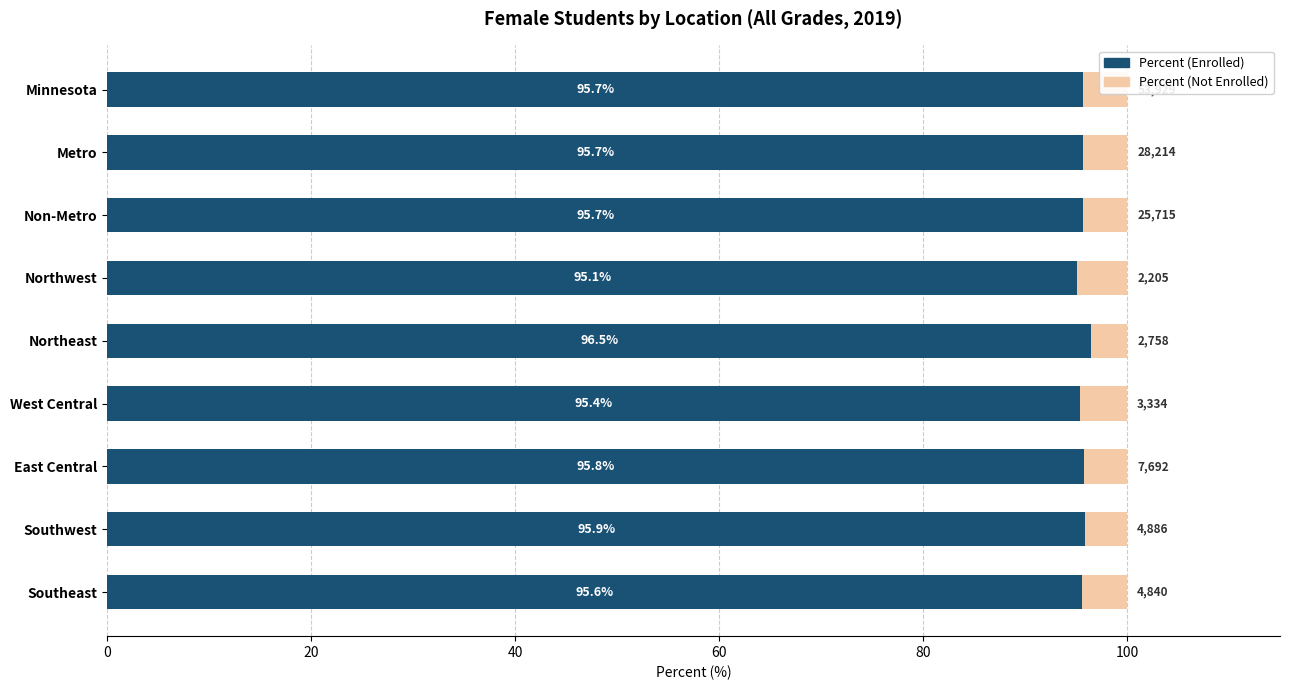

Read the Percent (Enrolled) value at East Central.

95.8